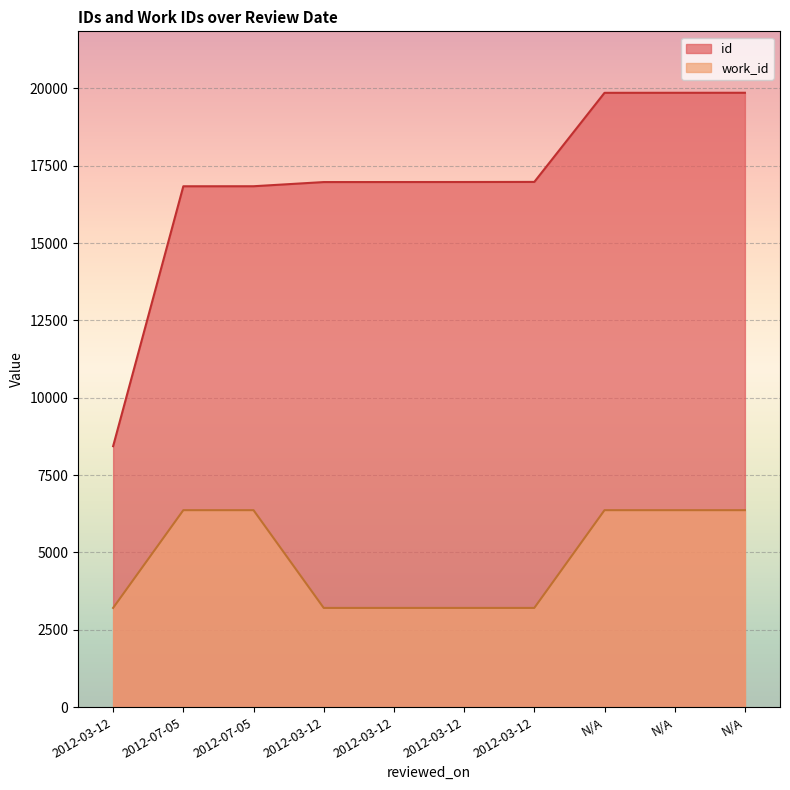

Reading right to left, transcribe all the data shown in this chart.

id: 19860	19859	19858	16978	16975	16974	16973	16838	16837	8435
work_id: 6366	6366	6366	3206	3206	3206	3206	6366	6366	3206